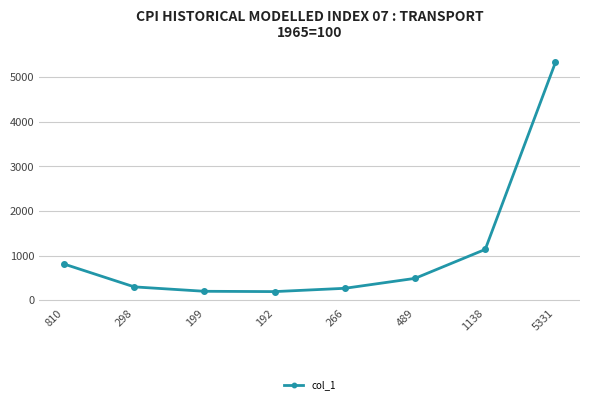

What is the difference between the second highest and second lowest values?

939